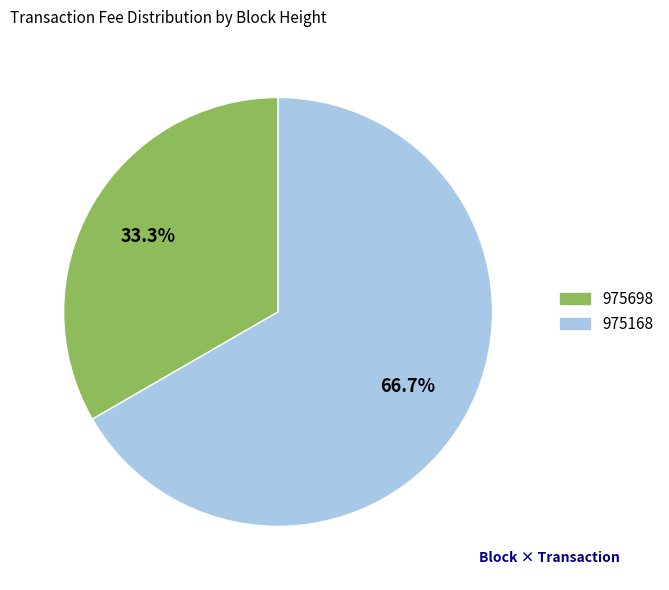

Do 975168 and 975698 together represent more than half of the pie?

Yes